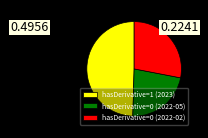

Approximately how many times larger is the value at hasDerivative=0 (2022-02) compared to hasDerivative=0 (2022-05)?

1.3